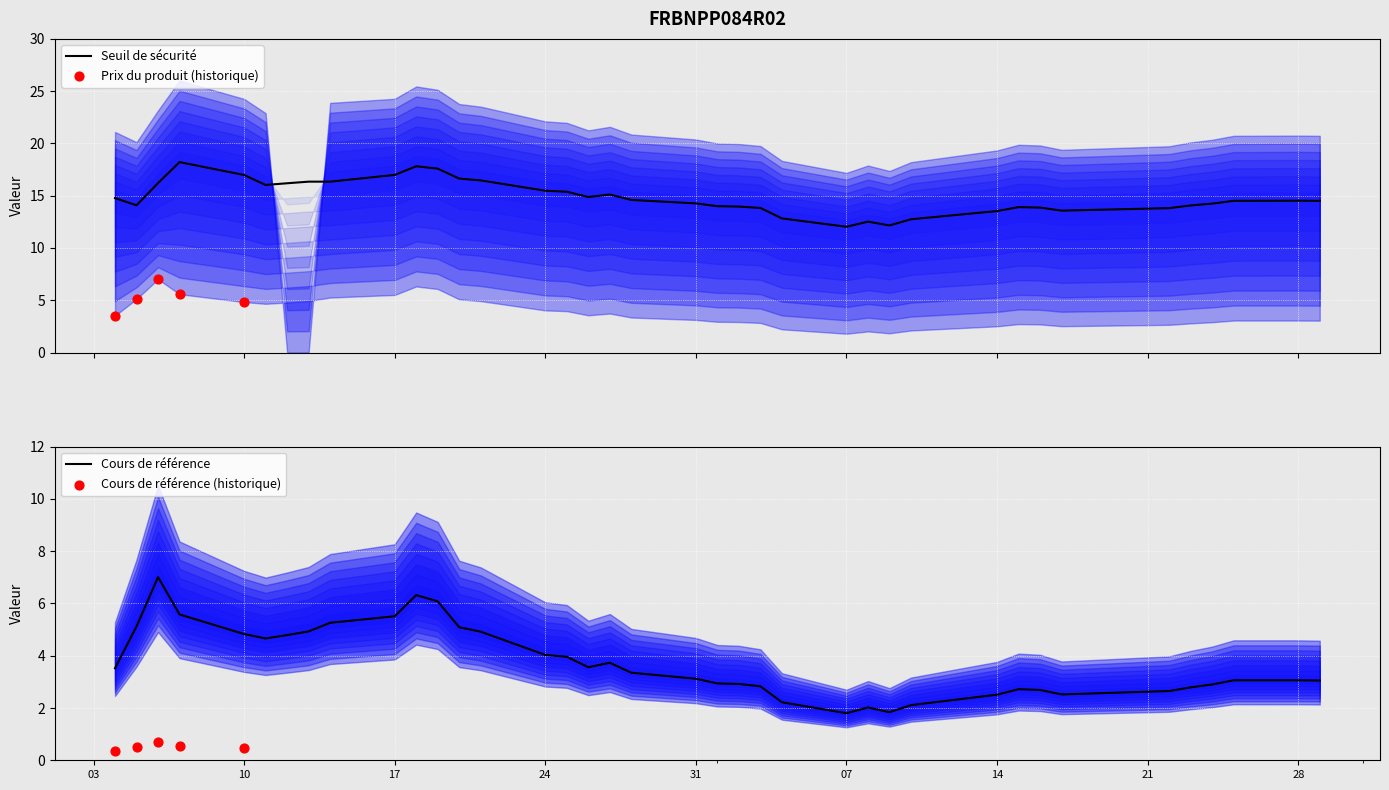

At which category is the sum across all series the highest?

2025-03-07